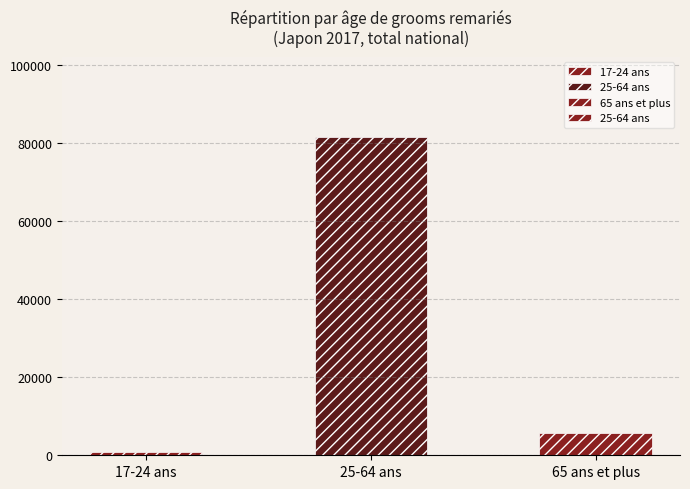

What is the difference between the maximum and minimum values?

80784